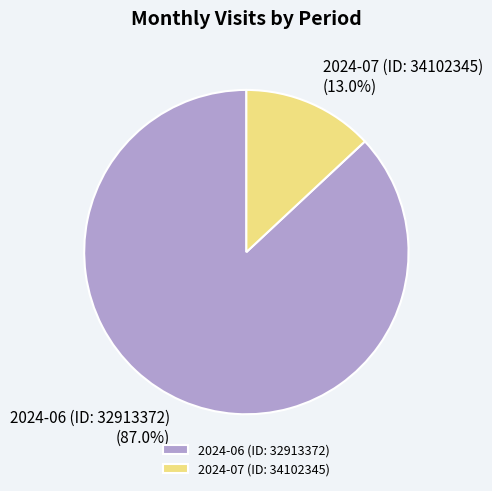

To the nearest percent, what is the difference between the 2024-06 (ID: 32913372) and 2024-07 (ID: 34102345) slice percentages?

74%